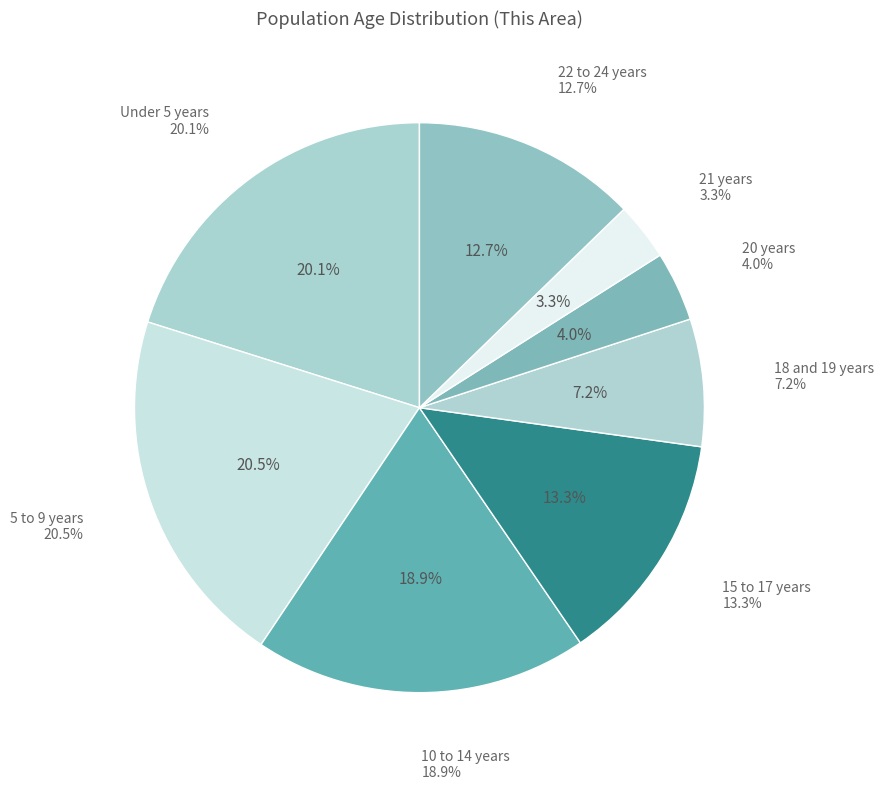

How many slices are in this pie chart?

8